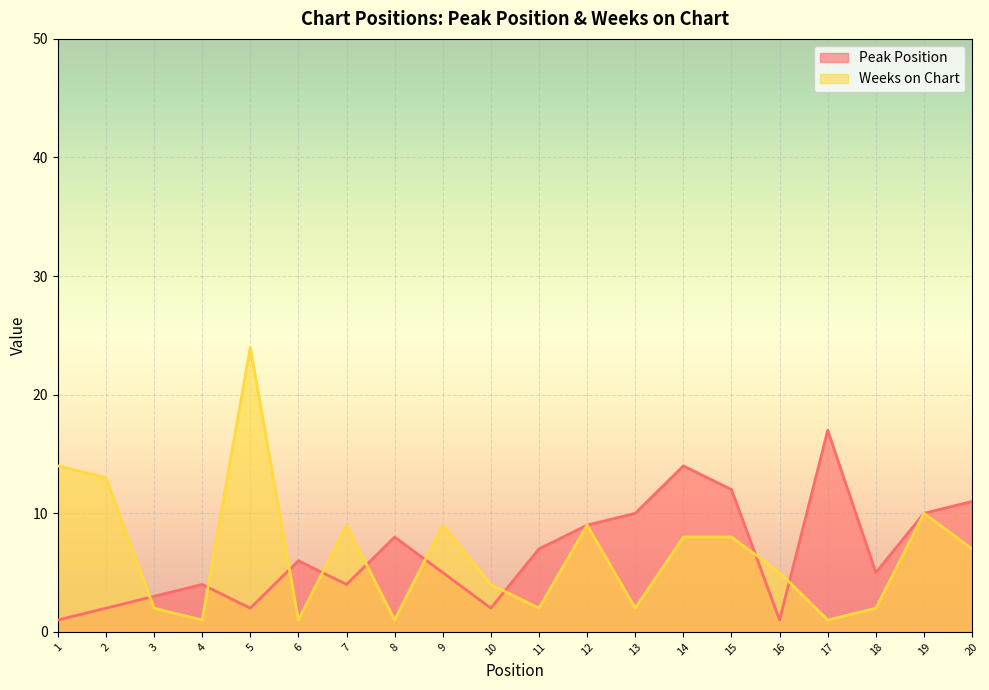

Does the chart display data point markers on the line(s)?

No